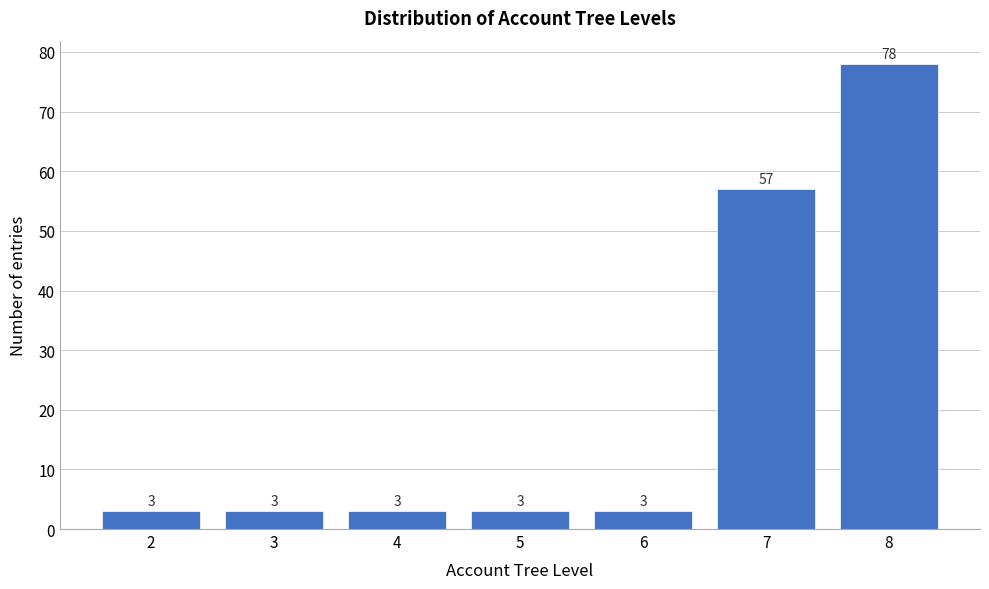

Reading left to right, transcribe all the data shown in this chart.

3	3	3	3	3	57	78